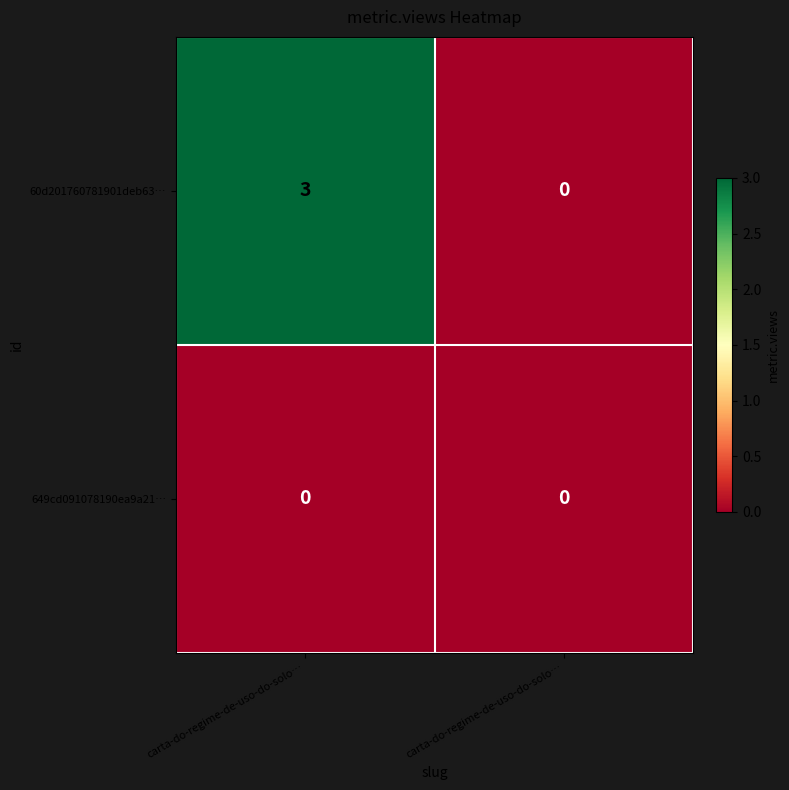

Reading left to right, extract all data points from this chart.

60d201760781901deb63…: carta-do-regime-de-uso-do-solo…=3	carta-do-regime-de-uso-do-solo…=0
649cd091078190ea9a21…: carta-do-regime-de-uso-do-solo…=0	carta-do-regime-de-uso-do-solo…=0